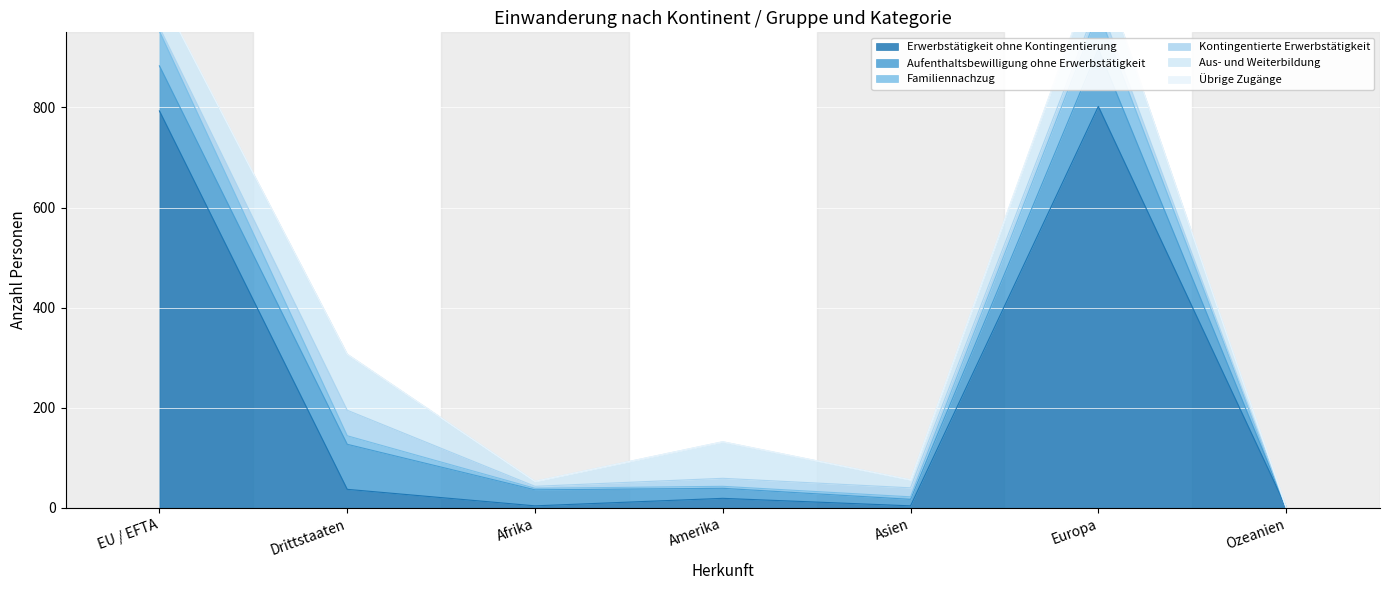

Where is Familiennachzug nearest to the value 506?

Drittstaaten